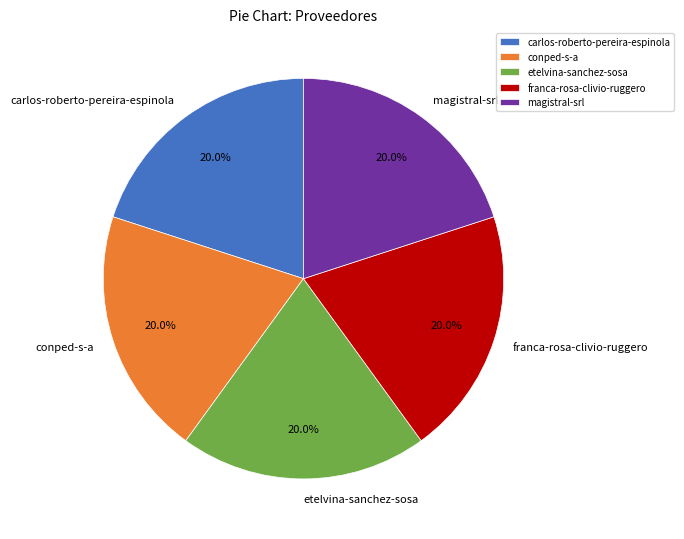

To the nearest percent, what is the combined percentage of magistral-srl and etelvina-sanchez-sosa?

40%